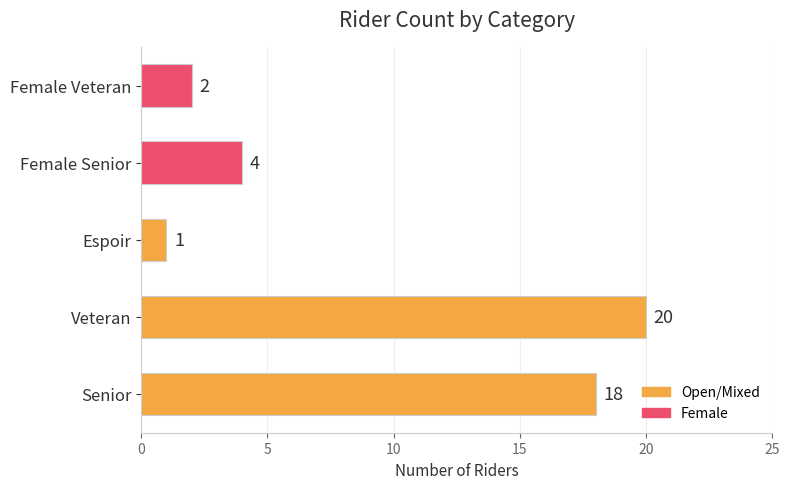

Which label corresponds to the smallest value in the chart?

Espoir